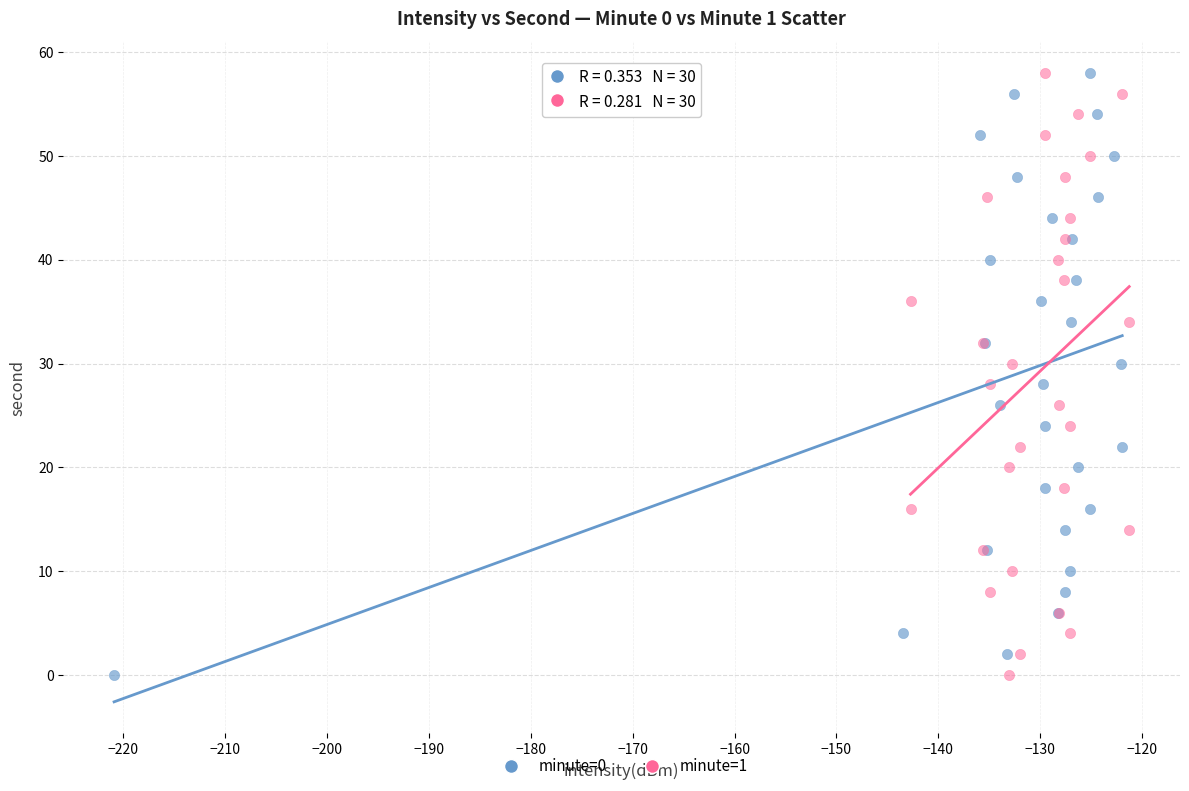

What are all the series names shown in the legend?

minute=0, minute=1